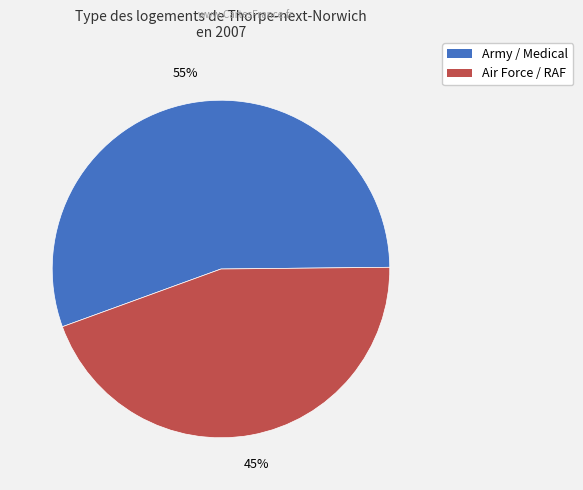

To the nearest percent, what is the average slice percentage?

50%